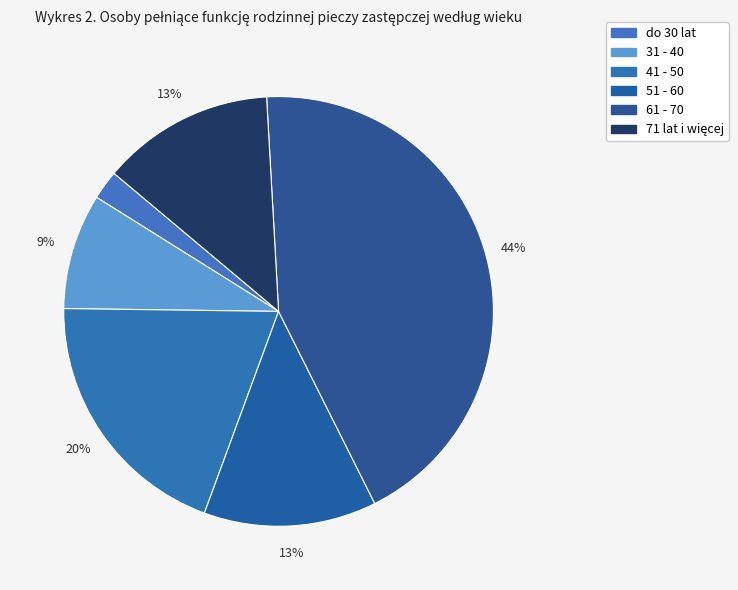

To the nearest percent, what is the difference between the largest and smallest slice percentages?

41%